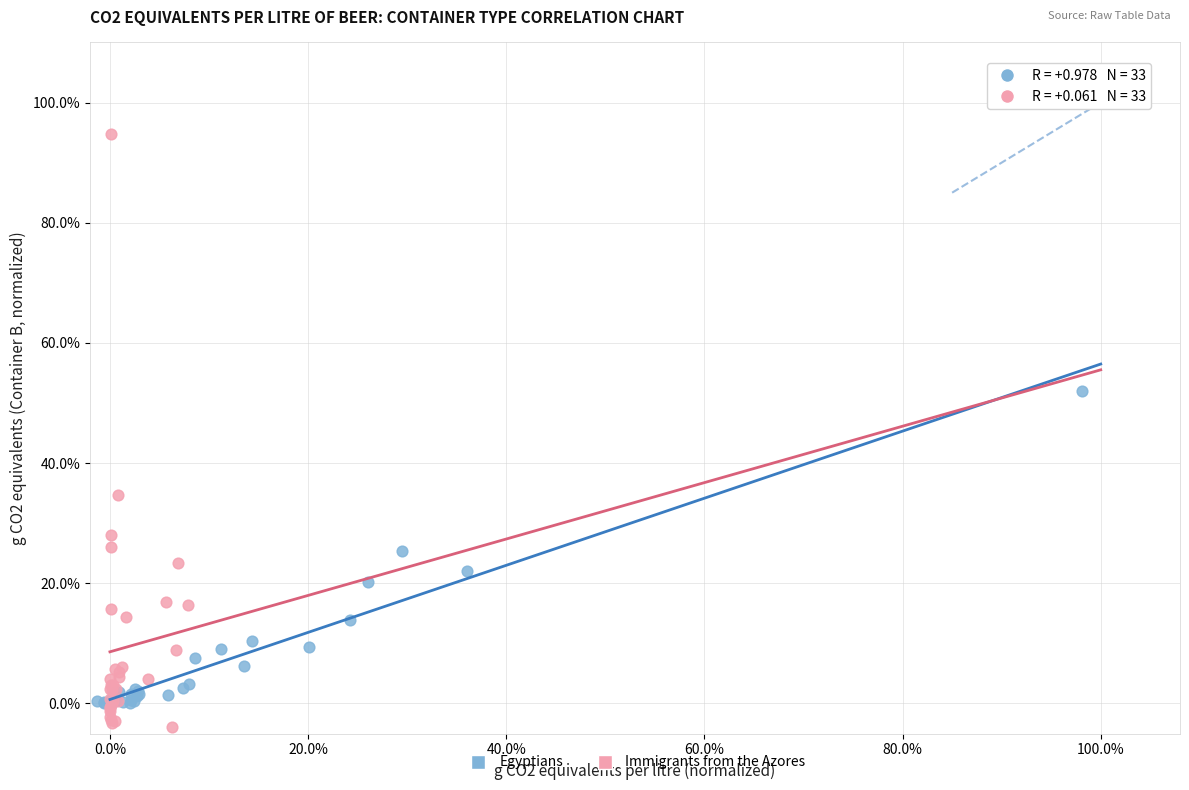

What are all the series names shown in the legend?

Egyptians, Immigrants from the Azores